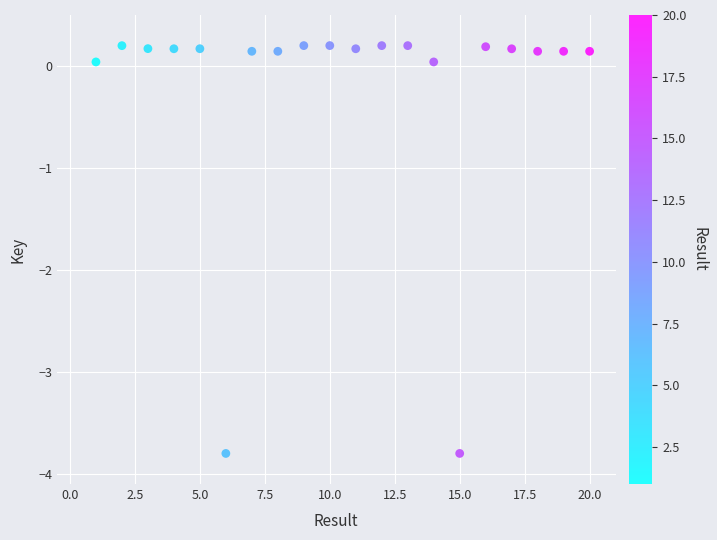

What is the range of X values (max minus min)?

19.0